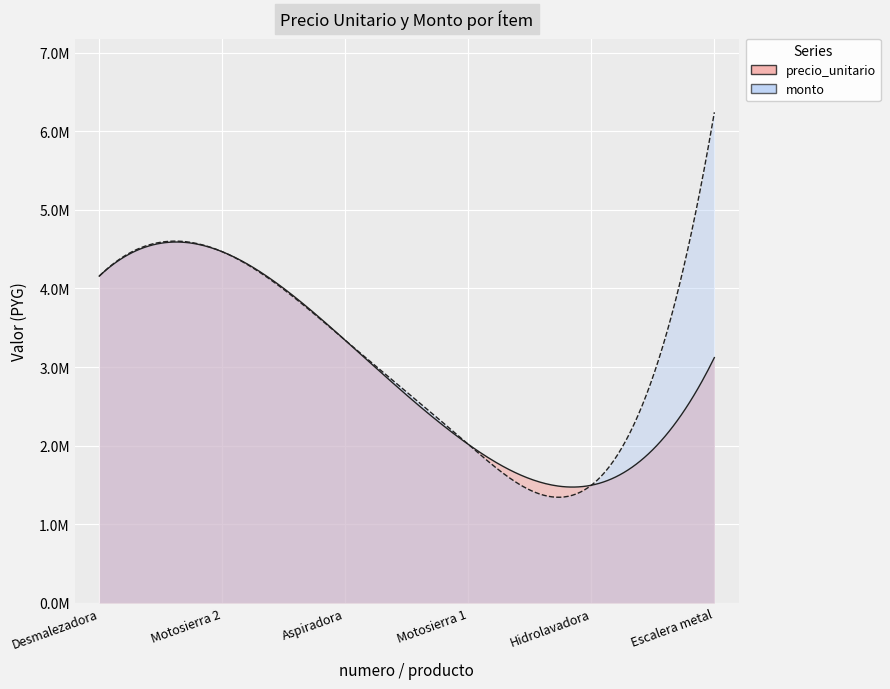

Is the value of monto at 2 greater than the value of precio_unitario at 5?

Yes